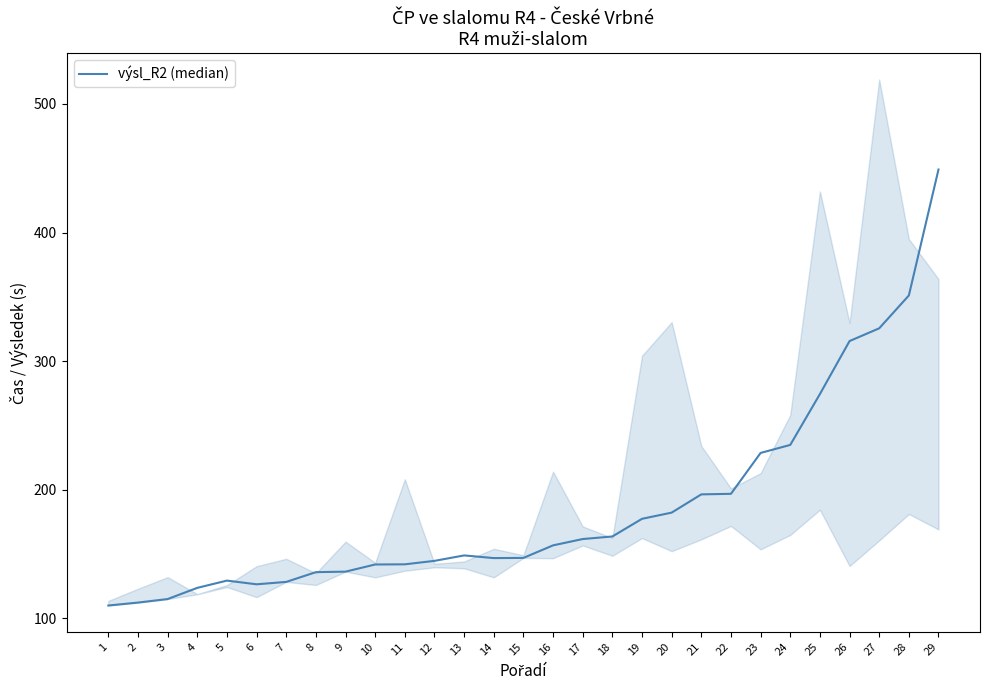

Rank the categories by value from lowest to highest.

1, 2, 3, 4, 6, 7, 5, 8, 9, 10, 11, 12, 14, 15, 13, 16, 17, 18, 19, 20, 21, 22, 23, 24, 25, 26, 27, 28, 29